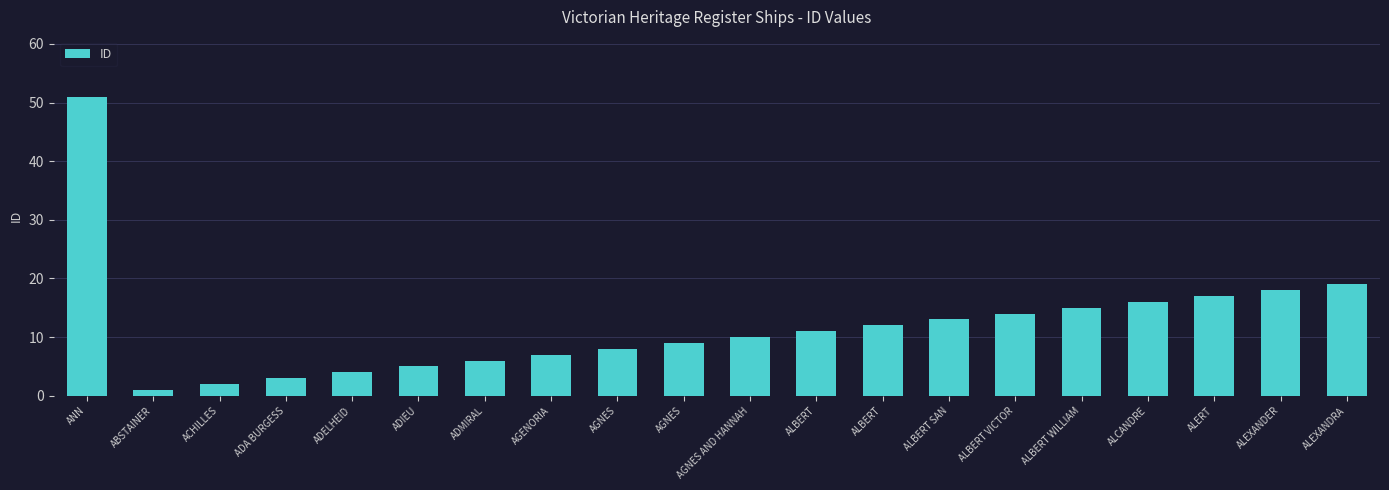

What is the label of the 20th bar from the left?

ALEXANDRA